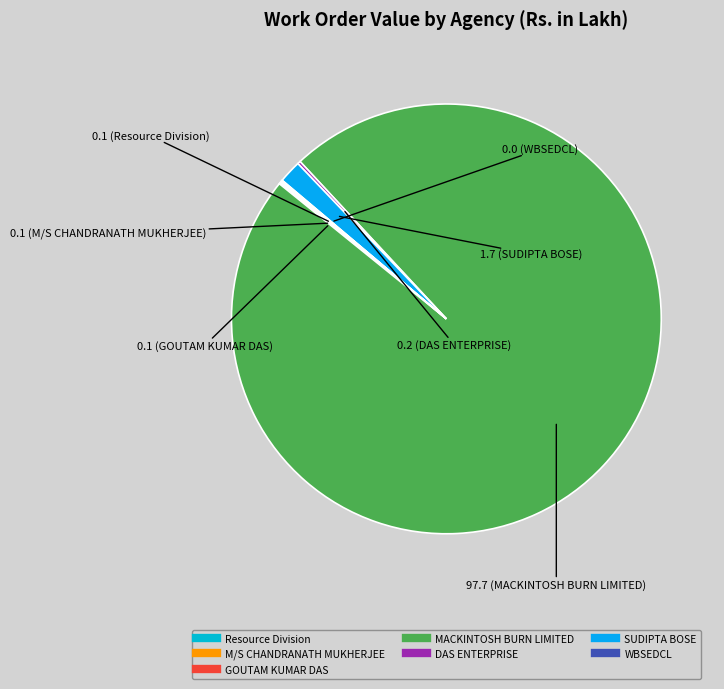

Does any single category account for the majority?

Yes